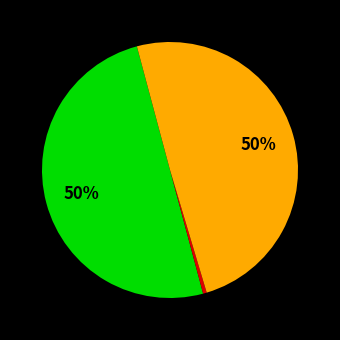

To the nearest percent, what is the average slice percentage?

33%